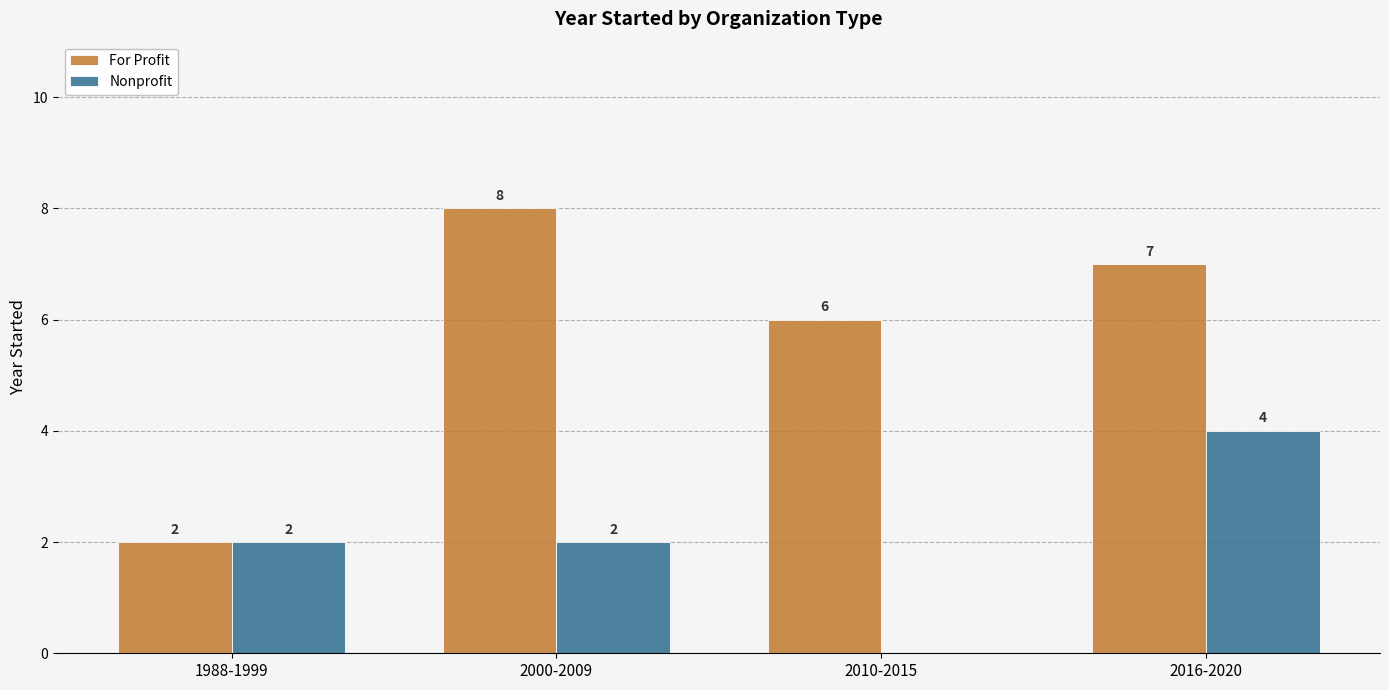

Which category has the highest value across all series?

2000-2009